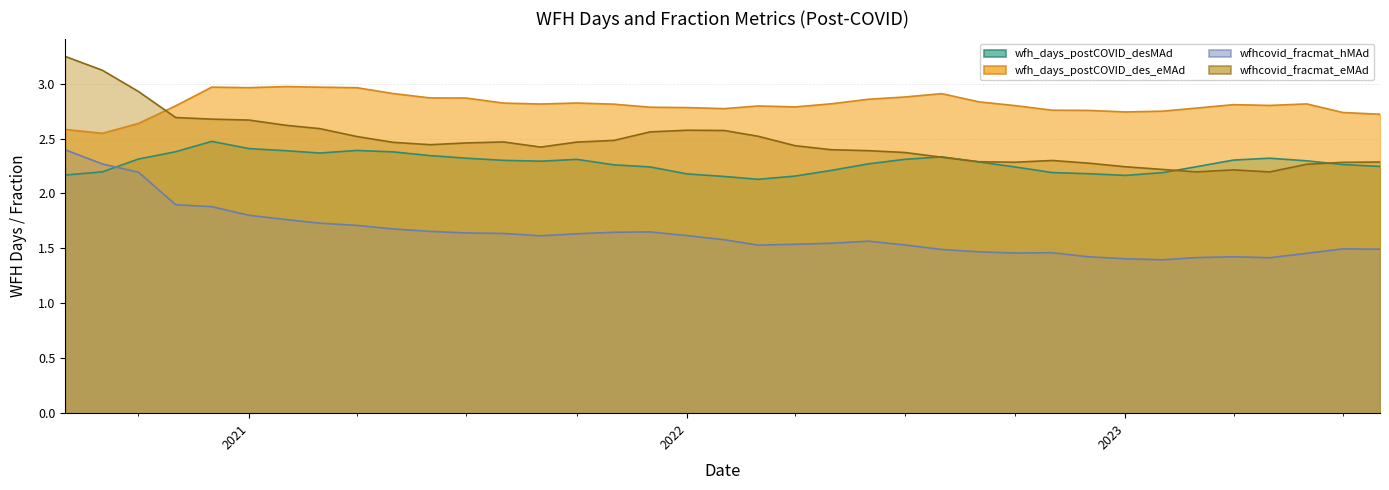

At which category is the sum across all series the highest?

2020-08-01